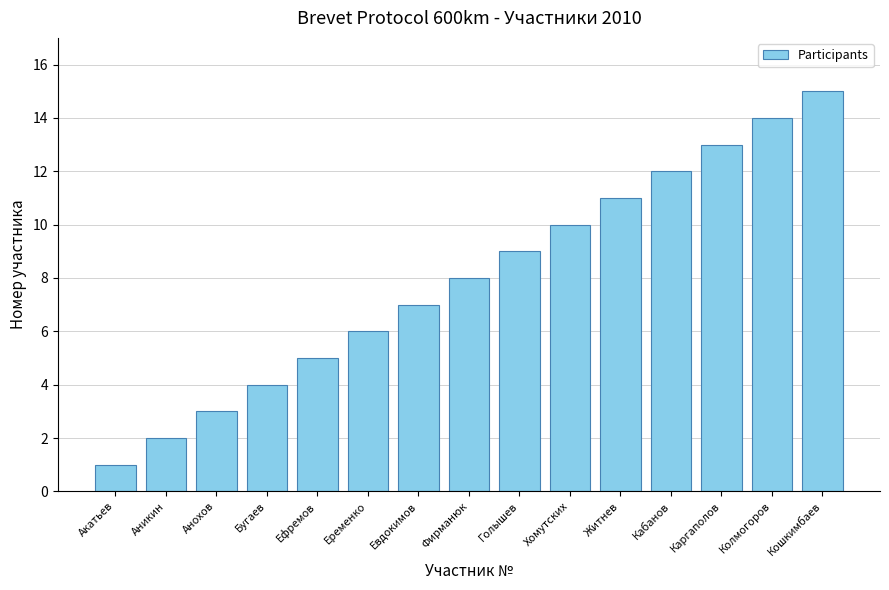

What is the value of the 3rd bar from the left?

3